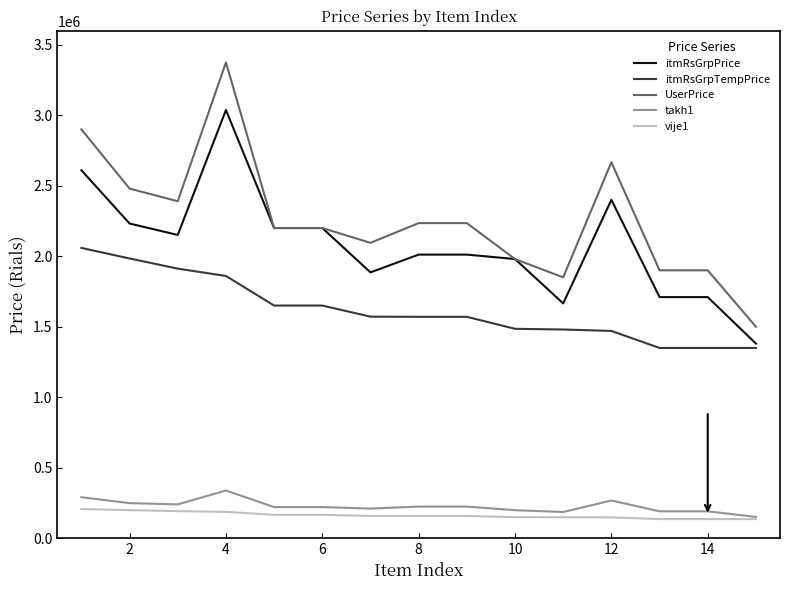

What is the average value of the takh1 series?

226046